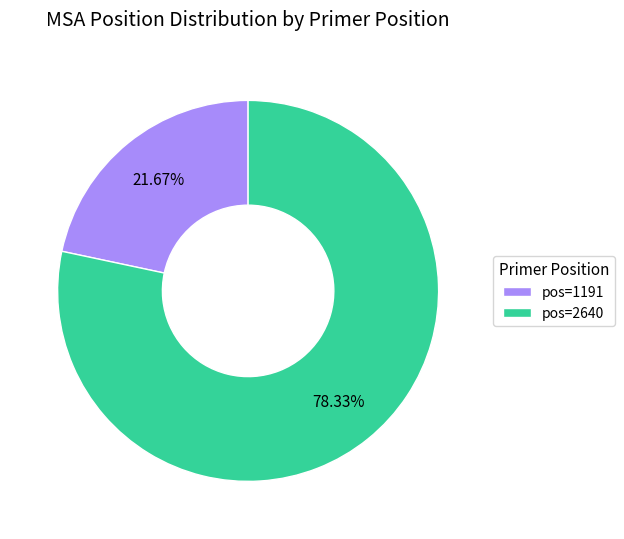

Is there any slice that represents more than half of the pie?

Yes